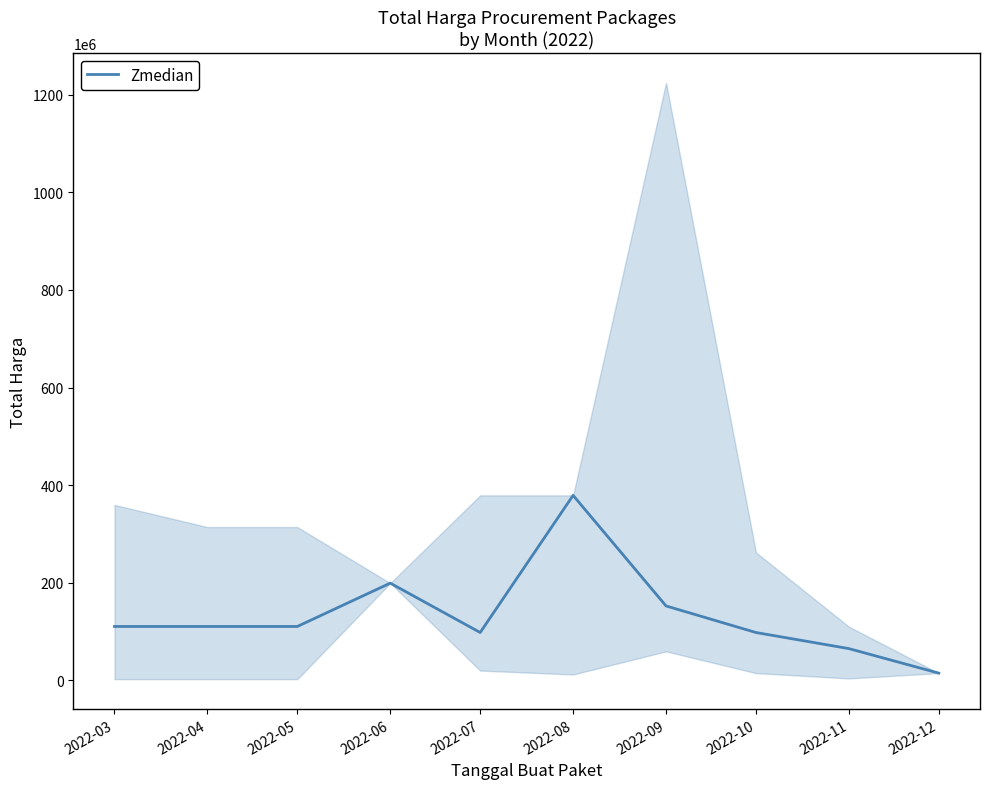

Rank the categories by value from lowest to highest.

2022-12, 2022-11, 2022-07, 2022-10, 2022-03, 2022-04, 2022-05, 2022-09, 2022-06, 2022-08